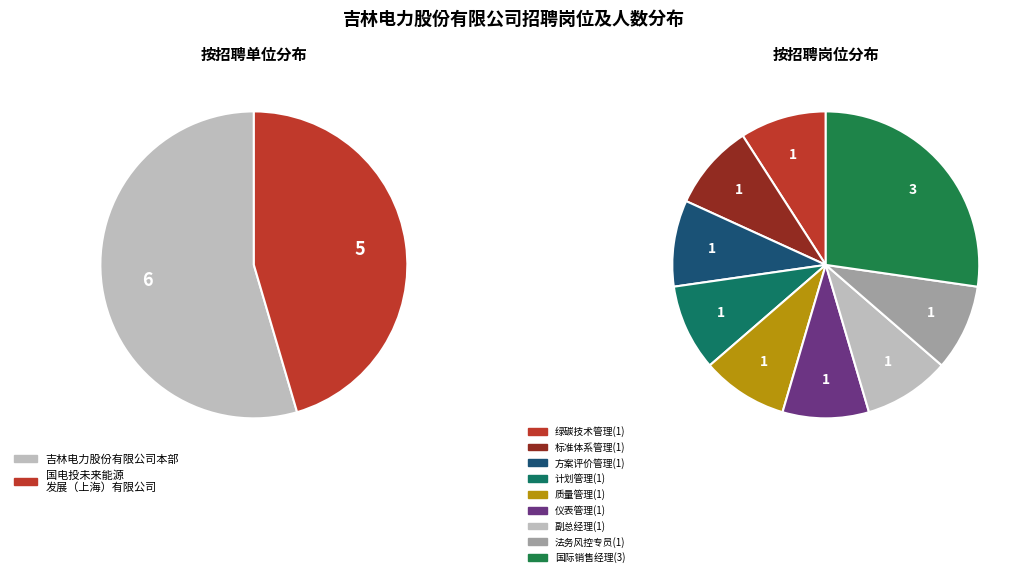

Is there a majority slice in this chart?

No